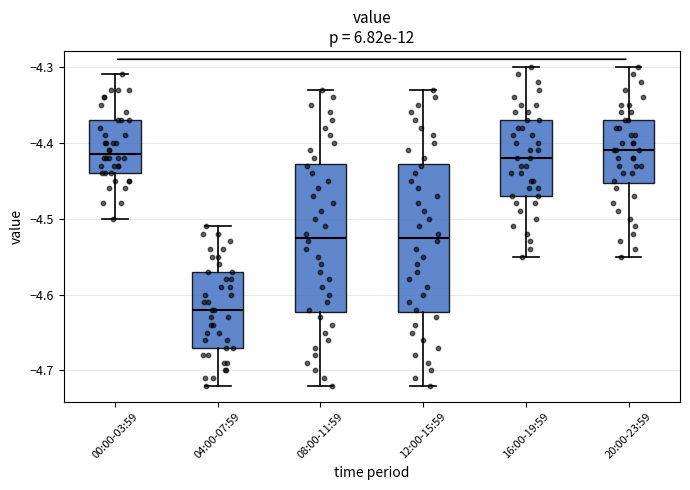

Reading left to right, transcribe this box plot: for each box, give where its median line is, the range the box spans, and where its two whiskers end, as read against the y-axis. The values are not printed on the chart, so give them approximately, as read against the axis.

00:00-03:59: median -4.41, box -4.44 to -4.37, whiskers -4.50 to -4.31
04:00-07:59: median -4.62, box -4.67 to -4.57, whiskers -4.72 to -4.51
08:00-11:59: median -4.52, box -4.62 to -4.43, whiskers -4.72 to -4.33
12:00-15:59: median -4.52, box -4.62 to -4.43, whiskers -4.72 to -4.33
16:00-19:59: median -4.42, box -4.47 to -4.37, whiskers -4.55 to -4.30
20:00-23:59: median -4.41, box -4.45 to -4.37, whiskers -4.55 to -4.30